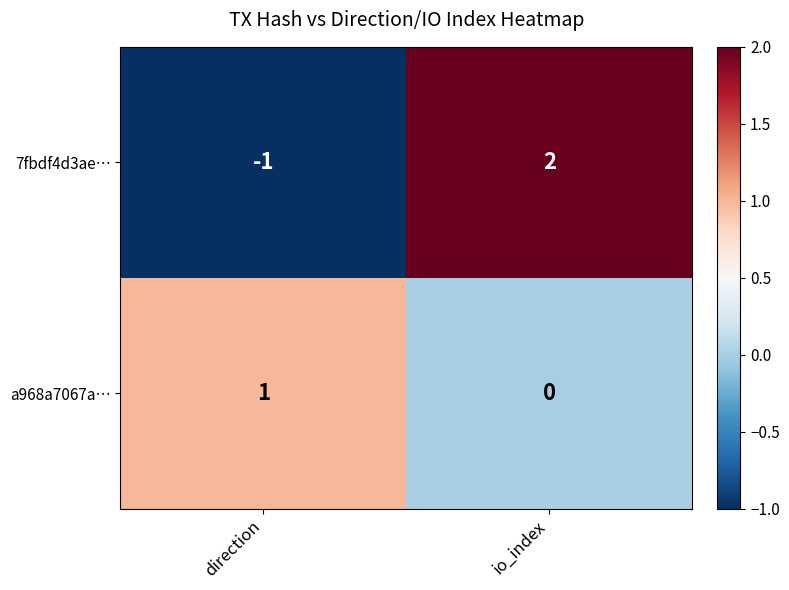

How many data points does each series have?

2